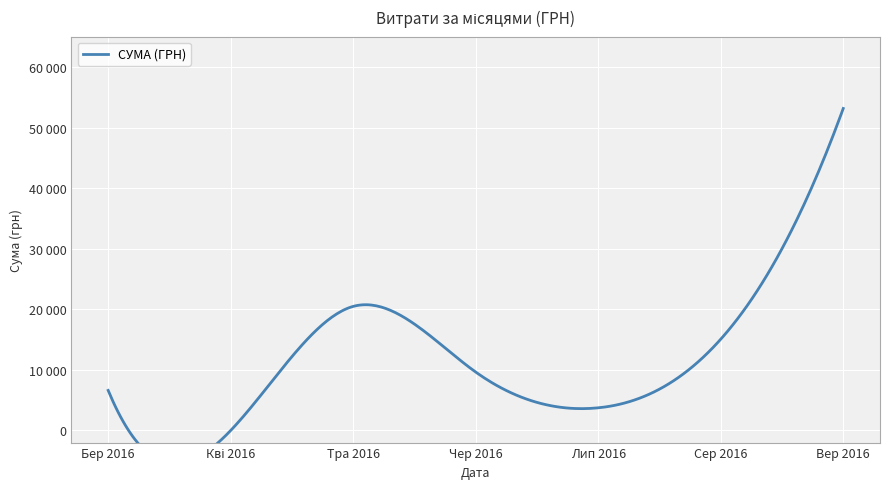

What is the change in value from 3 to 26?

+239.5